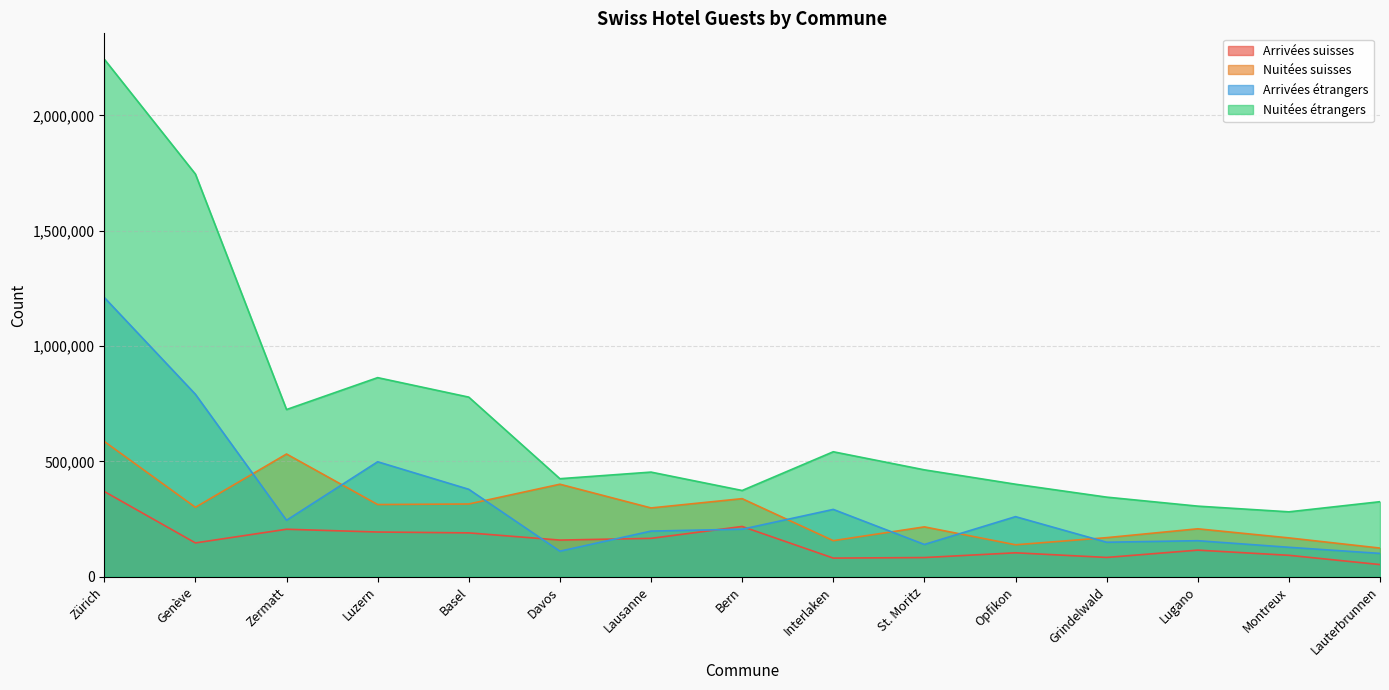

What is the difference between the highest and lowest values at Lausanne?

287254